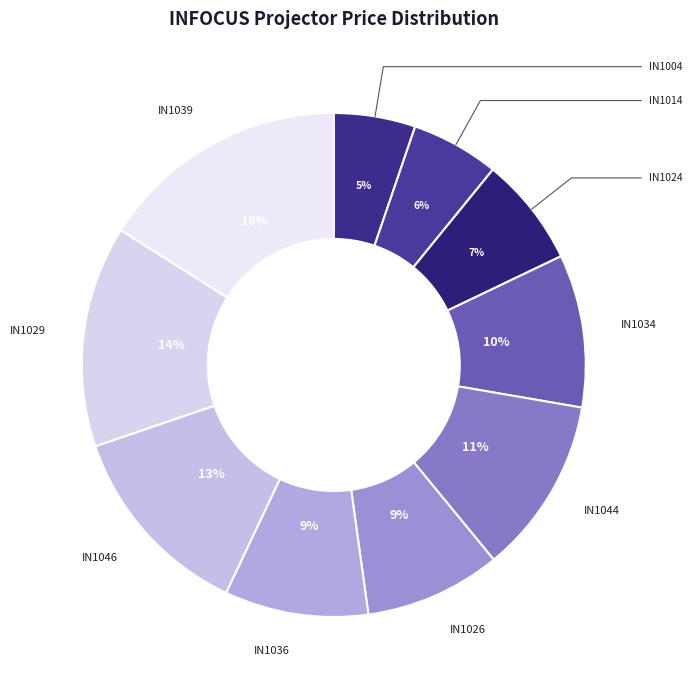

To the nearest percent, what is the difference between the IN1029 and IN1039 slice percentages?

2%